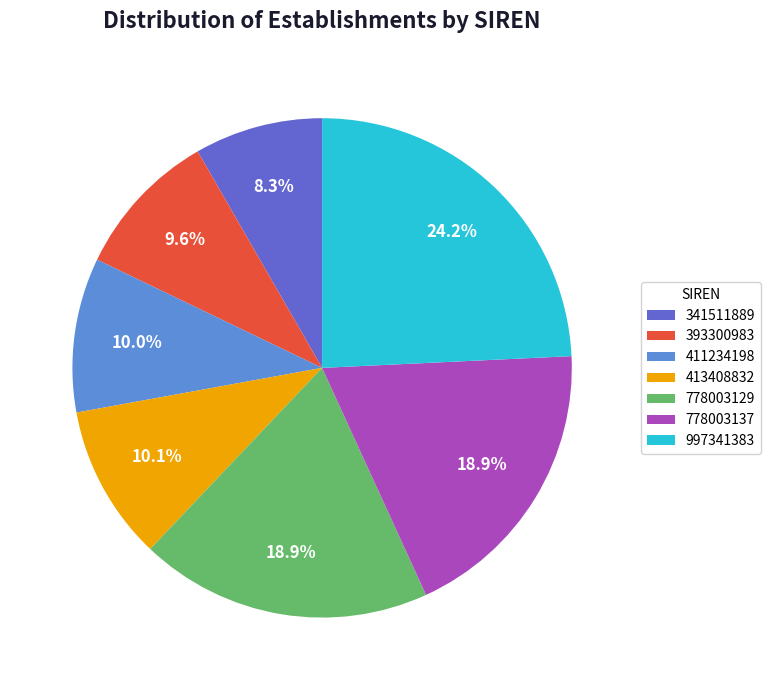

What percentage is the 393300983 slice, to the nearest percent?

10%